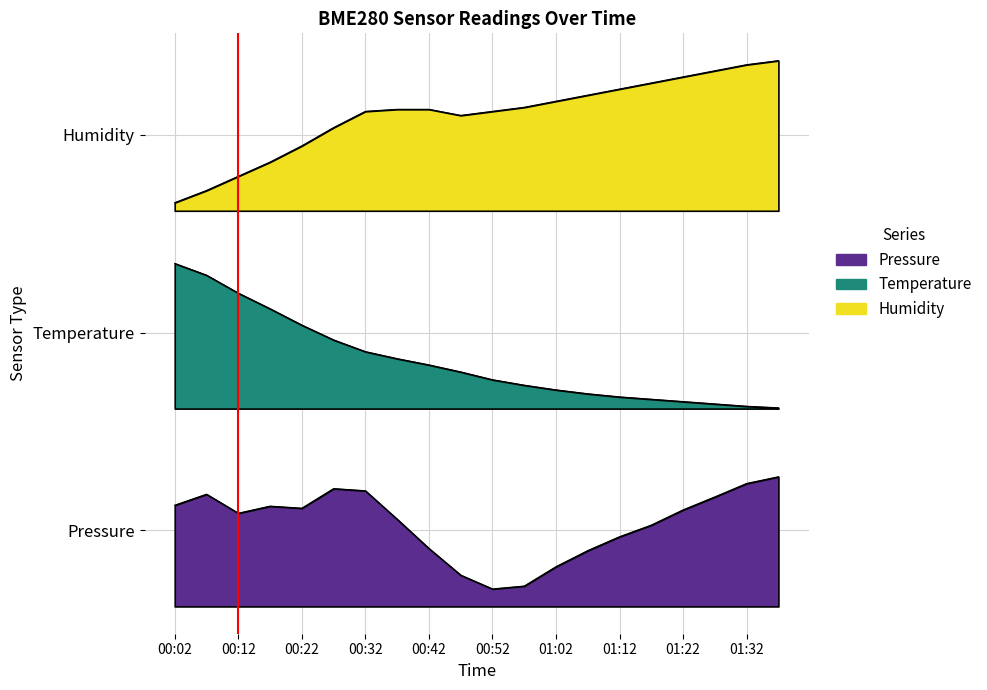

At which category is the sum across all series the highest?

00:32